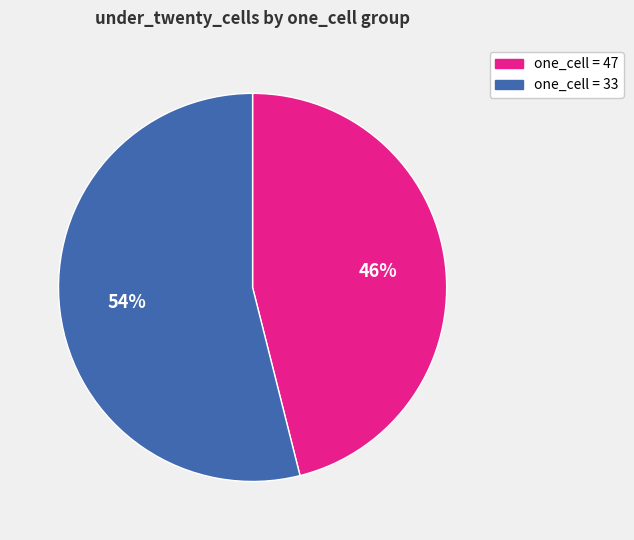

Is it true that one_cell = 33 is 54% of the pie?

True